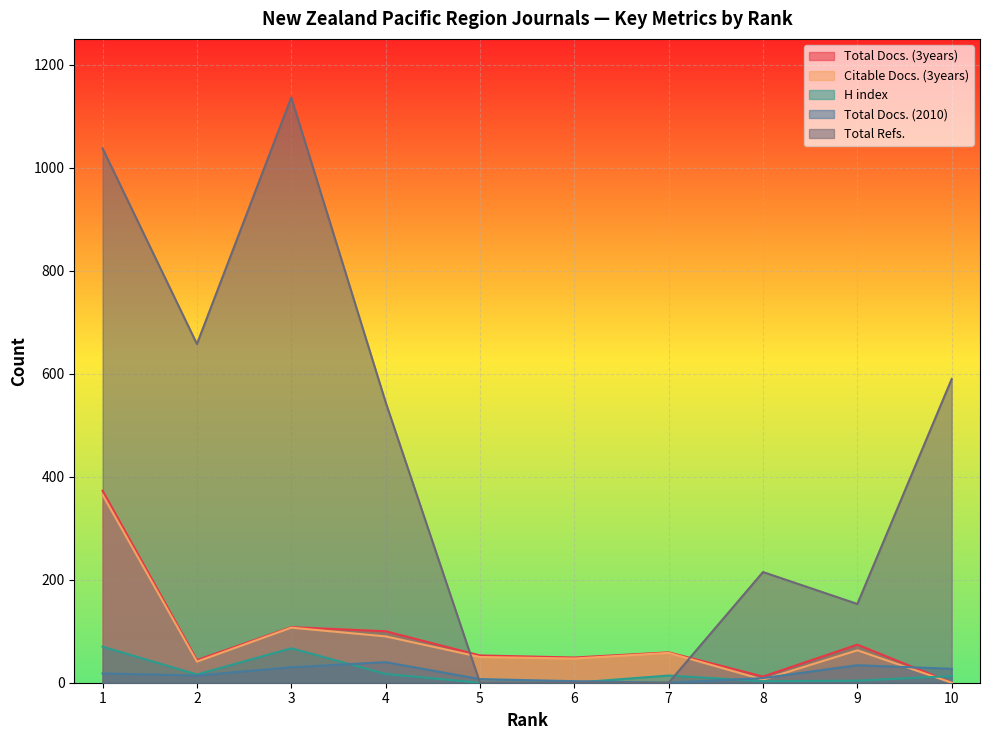

What is the difference between the highest and lowest values at 9?

149